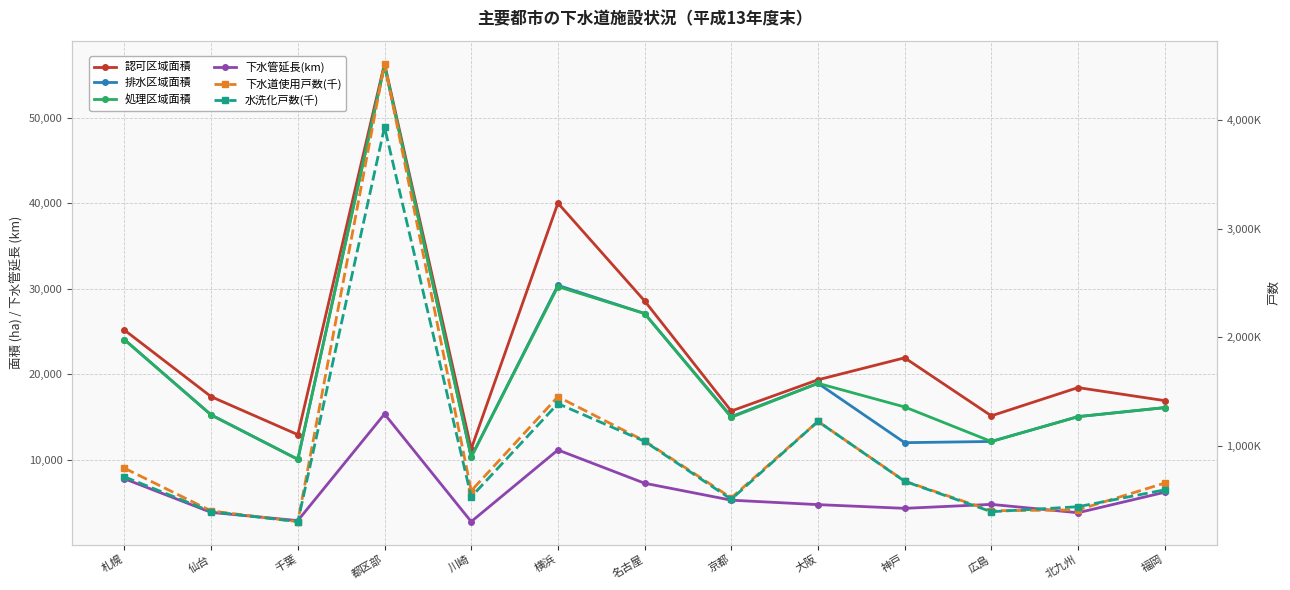

True or false: 下水道使用戸数(千) and 認可区域面積 cross at least once.

False